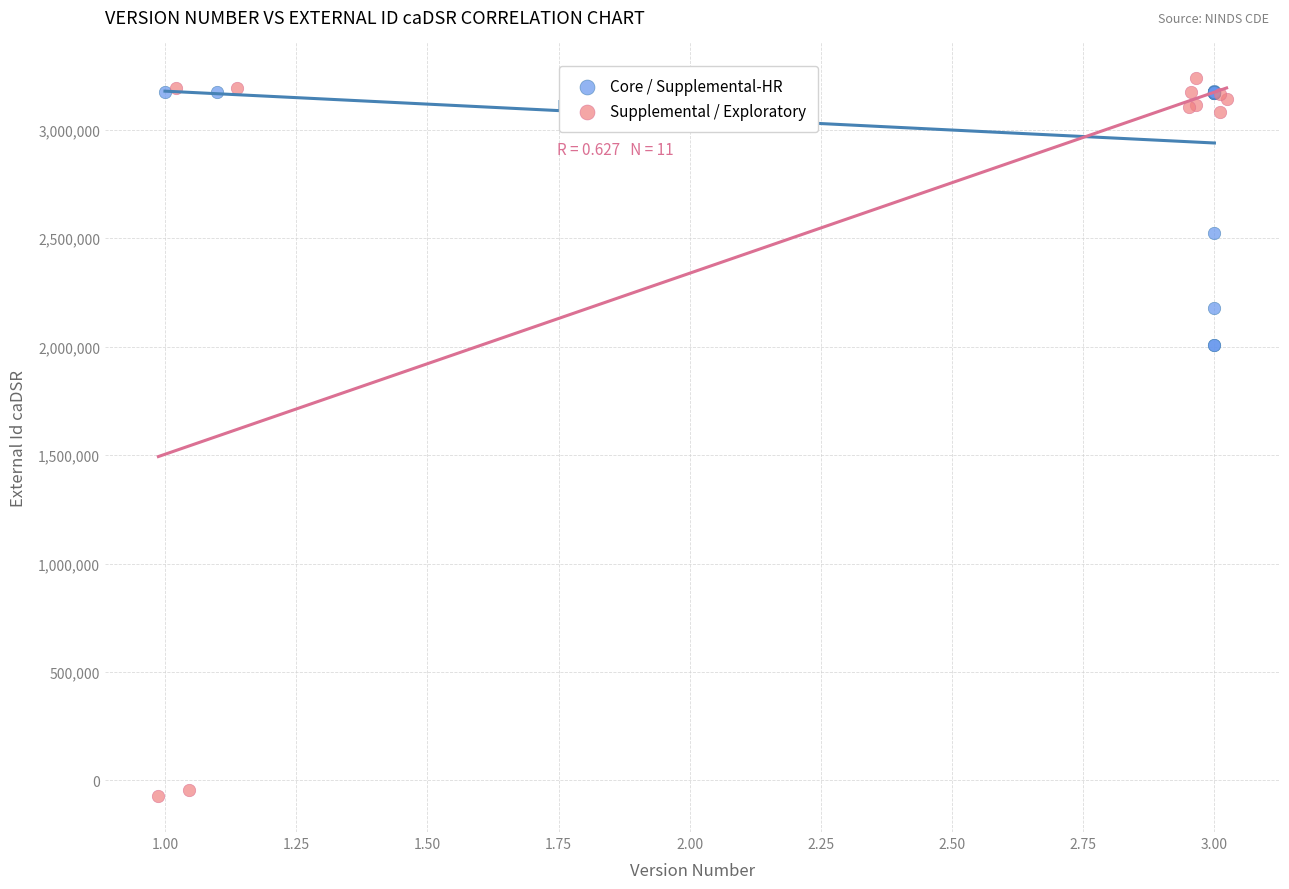

Which series reaches the minimum Y coordinate?

Supplemental / Exploratory